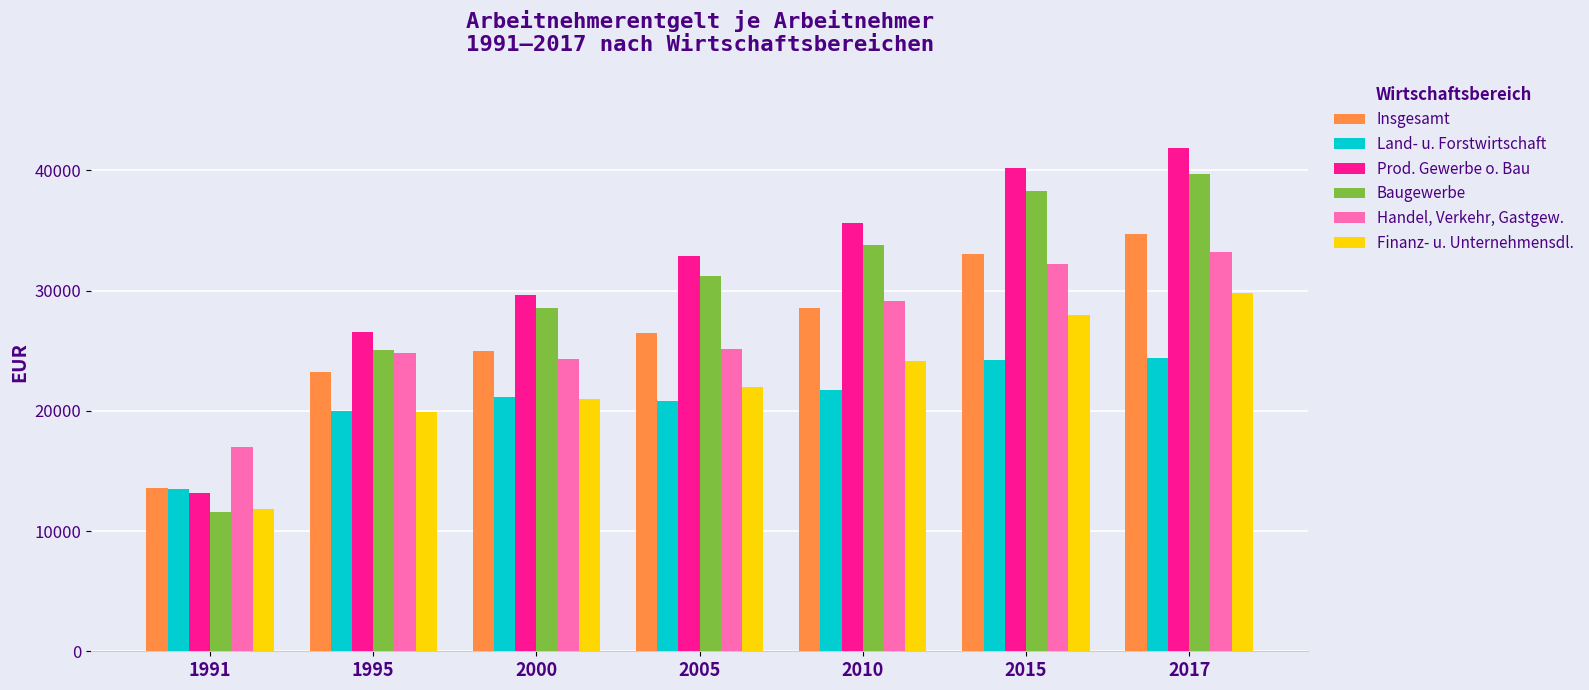

The value of Finanz- u. Unternehmensdl. at 2000 is 21016. True or false?

True